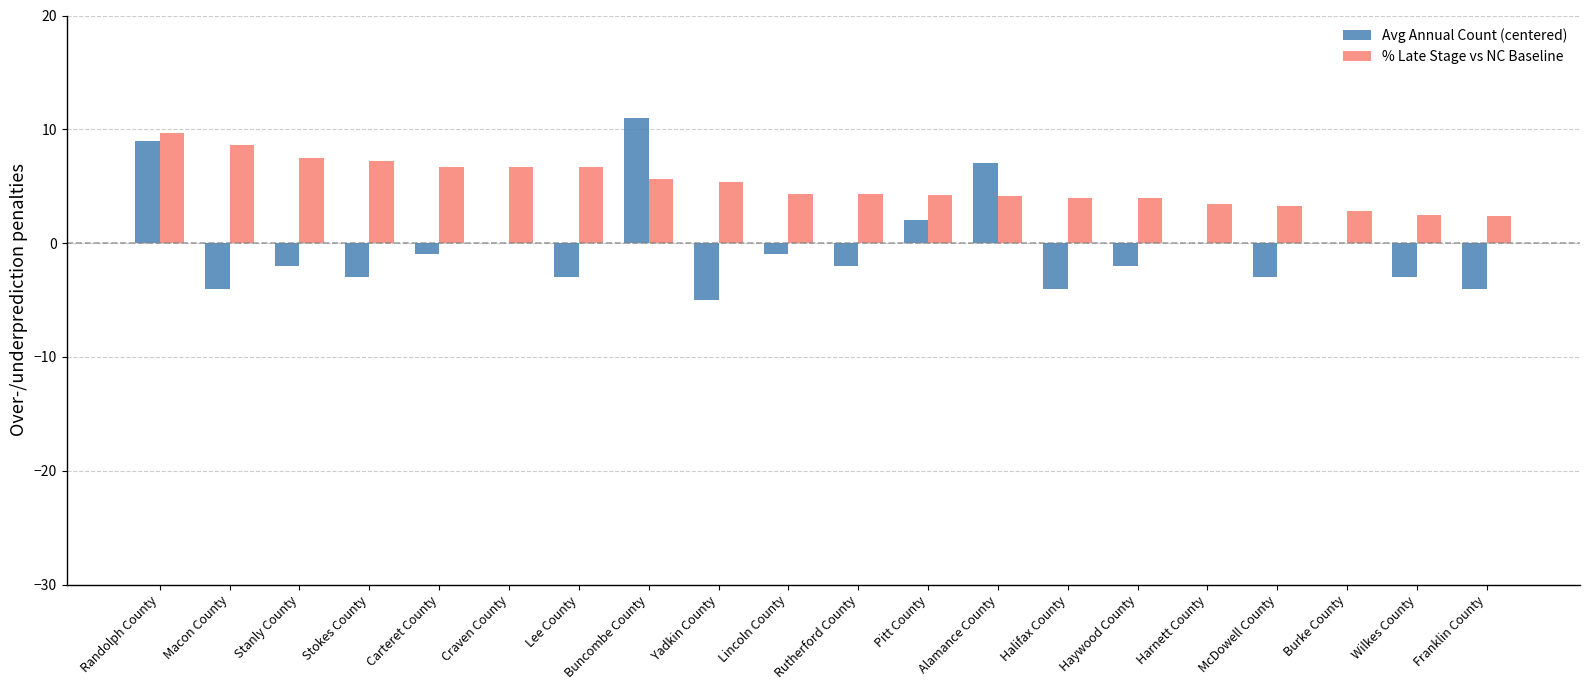

What is the sum of all % Late Stage vs NC Baseline values?

103.4